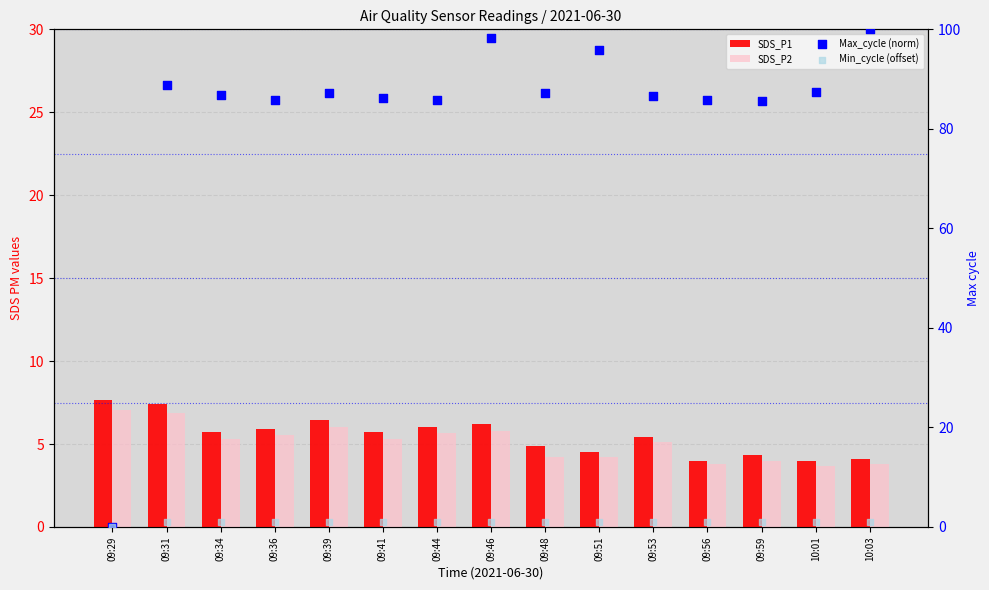

Is the value of SDS_P1 at 09:41 greater than the value of Min_cycle (offset) at 09:51?

Yes